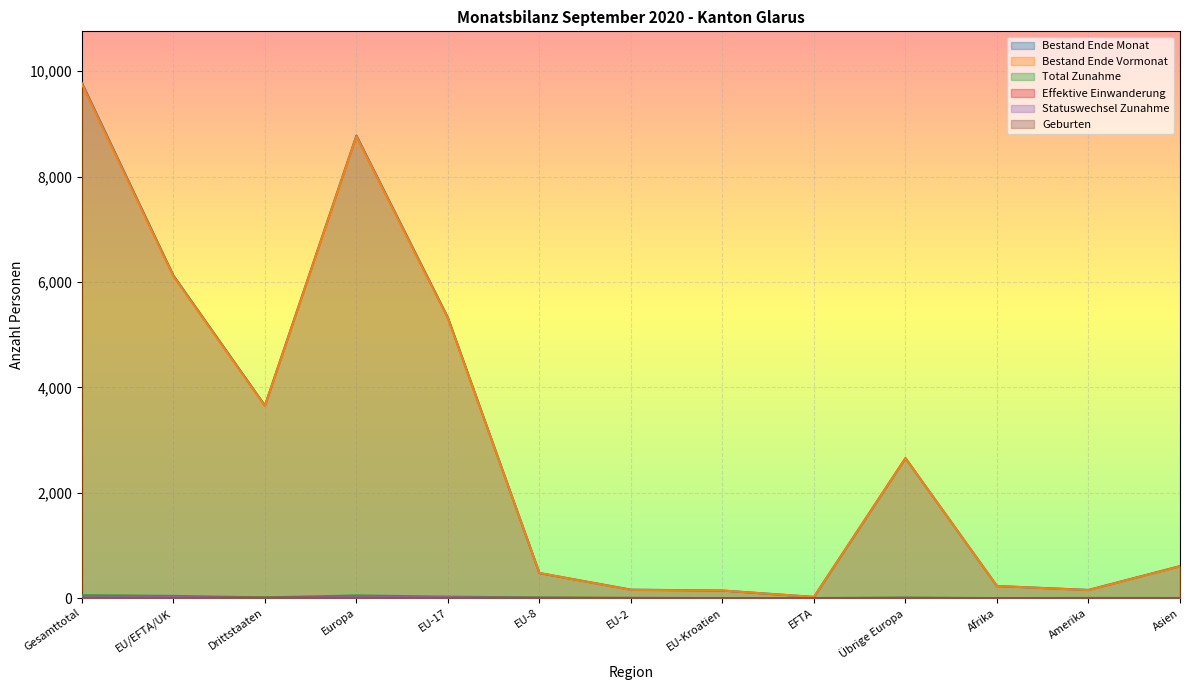

At which category does Effektive Einwanderung reach its first local valley?

Drittstaaten